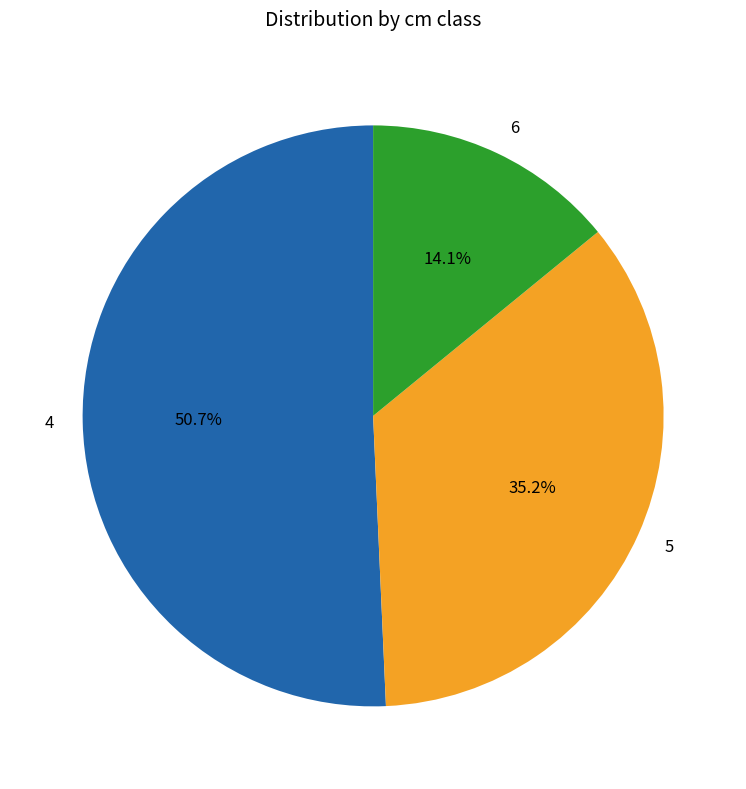

To the nearest percent, what is the combined percentage of 5 and 4?

86%